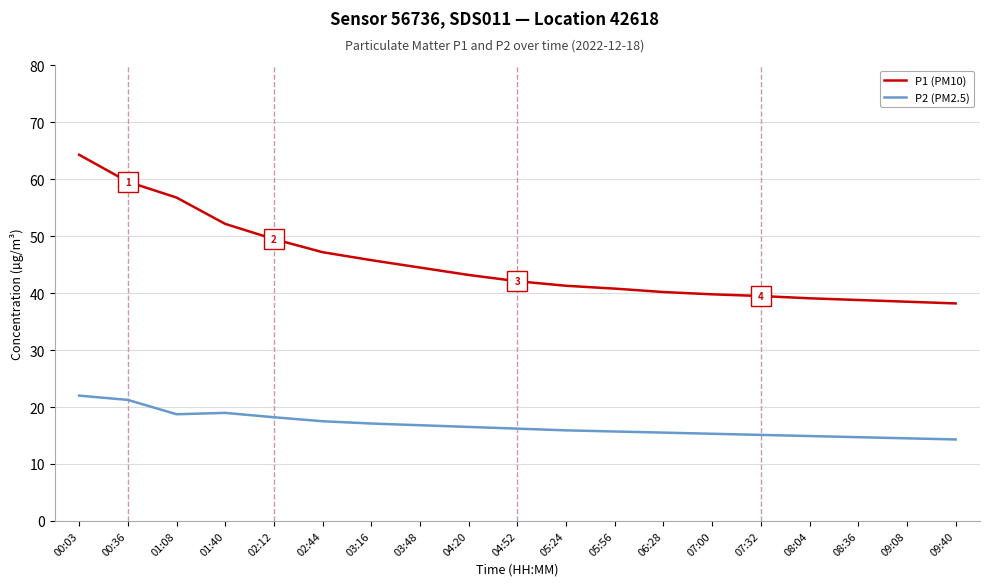

Is the value of P1 (PM10) at 00:03 greater than the value of P2 (PM2.5) at 09:40?

Yes